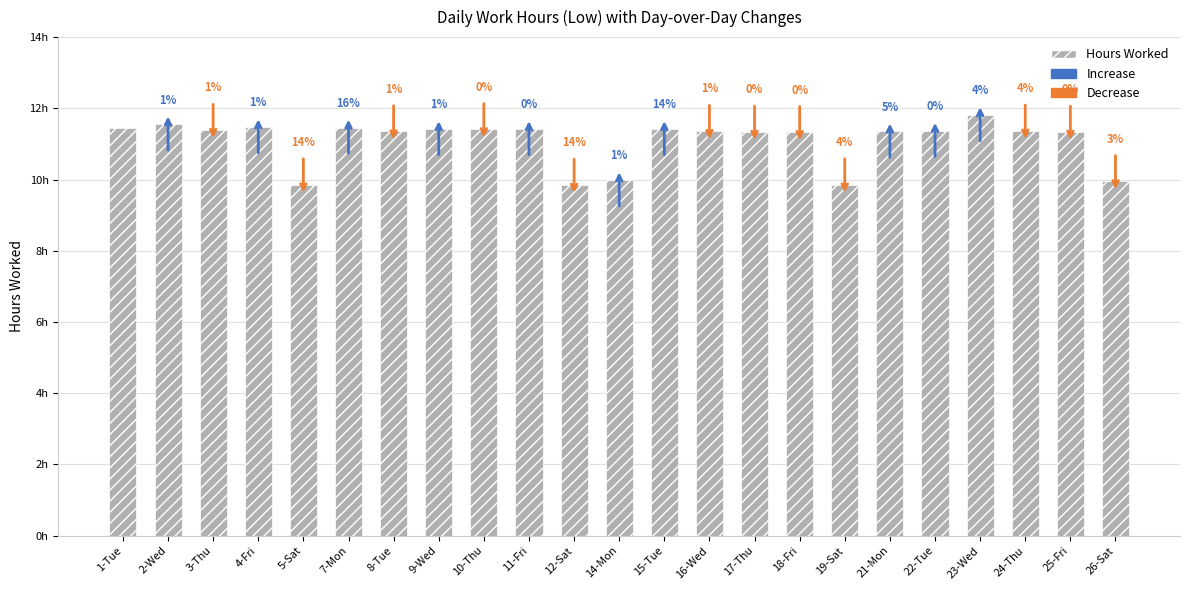

Count the number of categories in the chart.

23